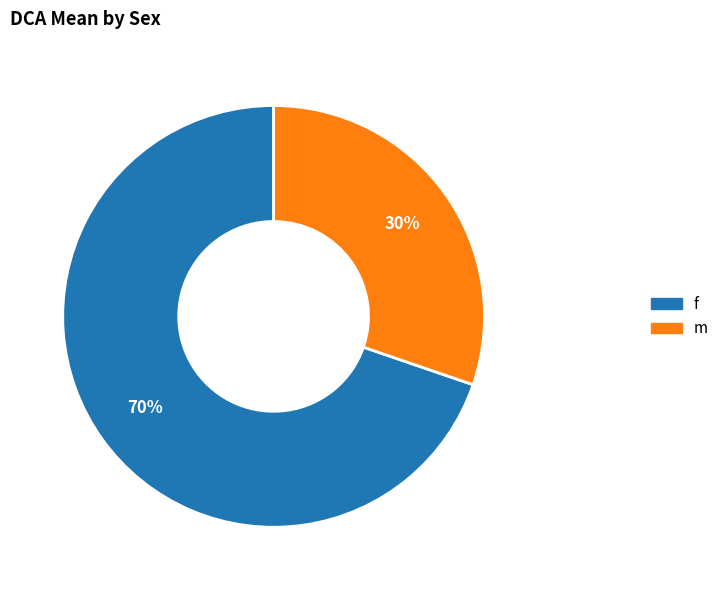

Is the sum of m and f greater than half?

Yes